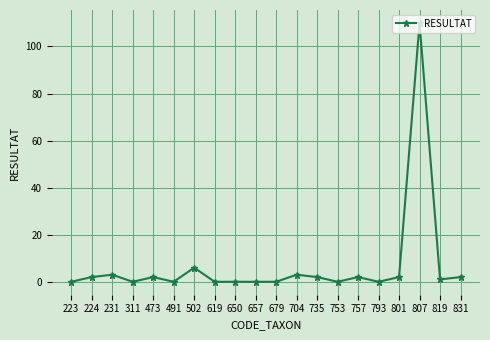

What is the sum of the values at 807 and 619?

110